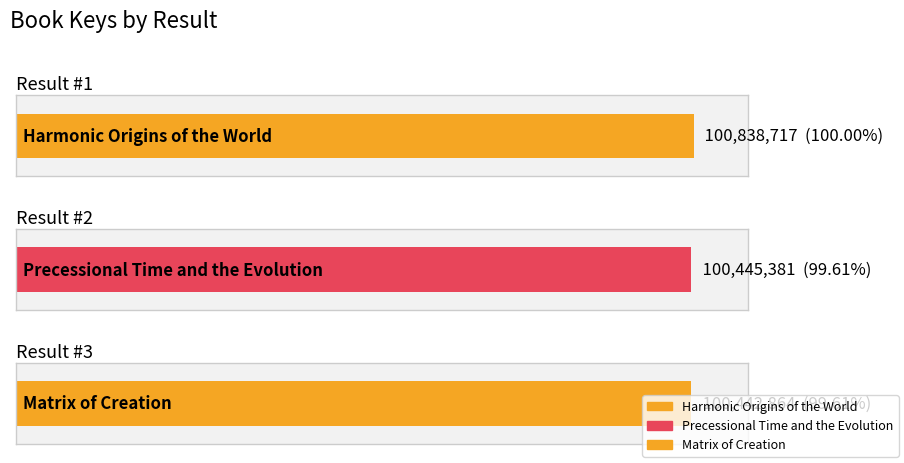

What is the greatest value displayed?

100838717